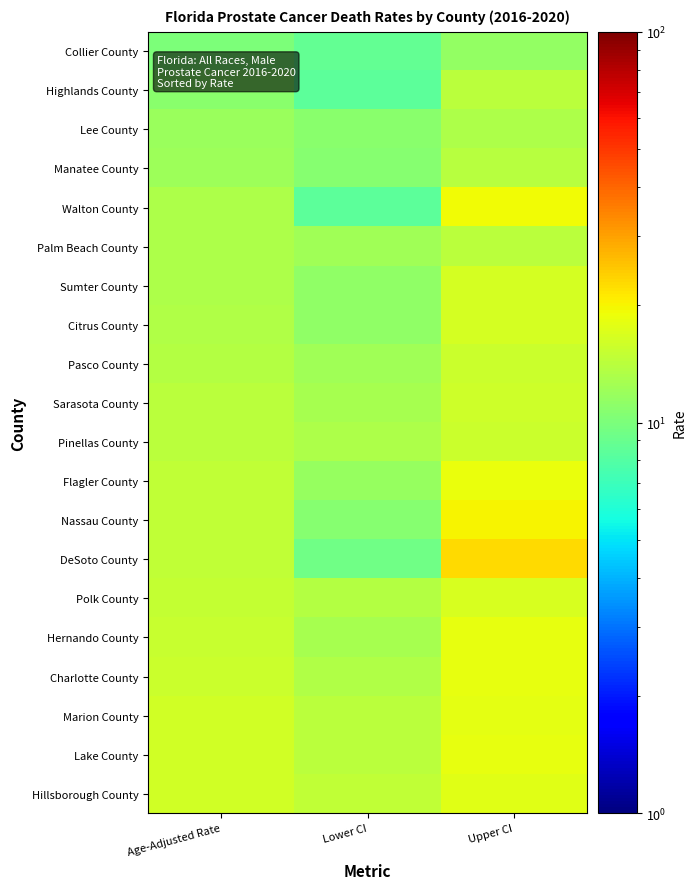

Reading right to left, what are all the values shown in this chart?

Collier County: Upper CI=11.5	Lower CI=8.7	Age-Adjusted Rate=10.0
Highlands County: Upper CI=14.1	Lower CI=8.5	Age-Adjusted Rate=10.8
Lee County: Upper CI=13.1	Lower CI=10.9	Age-Adjusted Rate=11.9
Manatee County: Upper CI=13.9	Lower CI=10.6	Age-Adjusted Rate=12.1
Walton County: Upper CI=19.4	Lower CI=8.5	Age-Adjusted Rate=13.1
Palm Beach County: Upper CI=14.1	Lower CI=12.3	Age-Adjusted Rate=13.2
Sumter County: Upper CI=16.5	Lower CI=11.2	Age-Adjusted Rate=13.2
Citrus County: Upper CI=16.4	Lower CI=11.3	Age-Adjusted Rate=13.5
Pasco County: Upper CI=15.5	Lower CI=12.2	Age-Adjusted Rate=13.8
Sarasota County: Upper CI=15.7	Lower CI=12.8	Age-Adjusted Rate=14.1
Pinellas County: Upper CI=15.5	Lower CI=13.2	Age-Adjusted Rate=14.3
Flagler County: Upper CI=18.5	Lower CI=11.6	Age-Adjusted Rate=14.6
Nassau County: Upper CI=20.0	Lower CI=10.6	Age-Adjusted Rate=14.6
DeSoto County: Upper CI=22.5	Lower CI=9.4	Age-Adjusted Rate=14.7
Polk County: Upper CI=16.7	Lower CI=13.6	Age-Adjusted Rate=15.1
Hernando County: Upper CI=18.2	Lower CI=12.8	Age-Adjusted Rate=15.3
Charlotte County: Upper CI=18.3	Lower CI=13.5	Age-Adjusted Rate=15.6
Marion County: Upper CI=18.1	Lower CI=14.2	Age-Adjusted Rate=16.0
Lake County: Upper CI=18.3	Lower CI=14.2	Age-Adjusted Rate=16.1
Hillsborough County: Upper CI=17.7	Lower CI=14.8	Age-Adjusted Rate=16.2